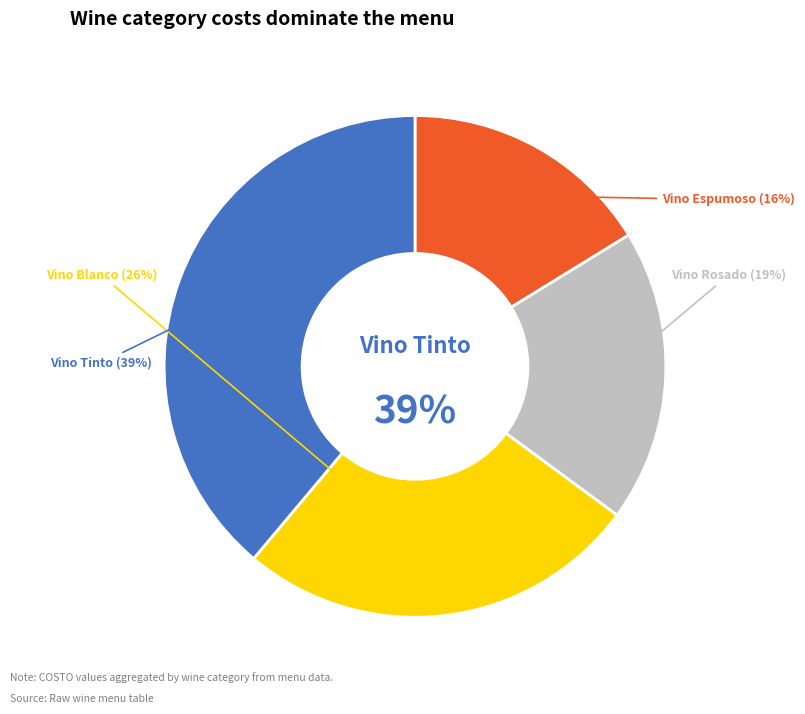

How many segments does this pie chart have?

4